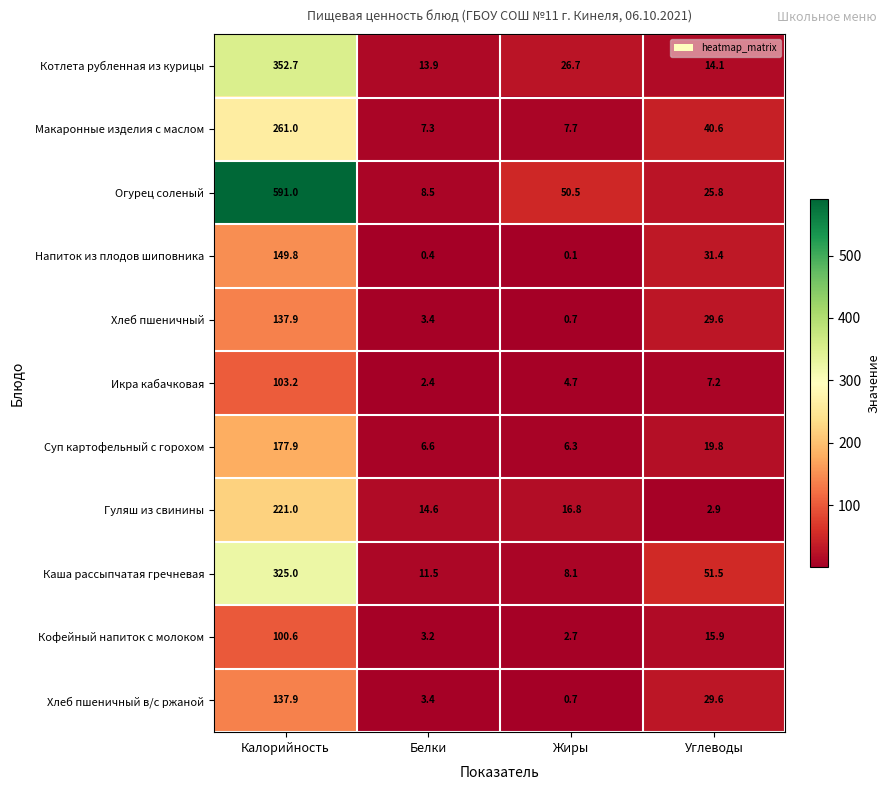

Rank the categories by Котлета рубленная из курицы value from highest to lowest.

Калорийность, Жиры, Углеводы, Белки